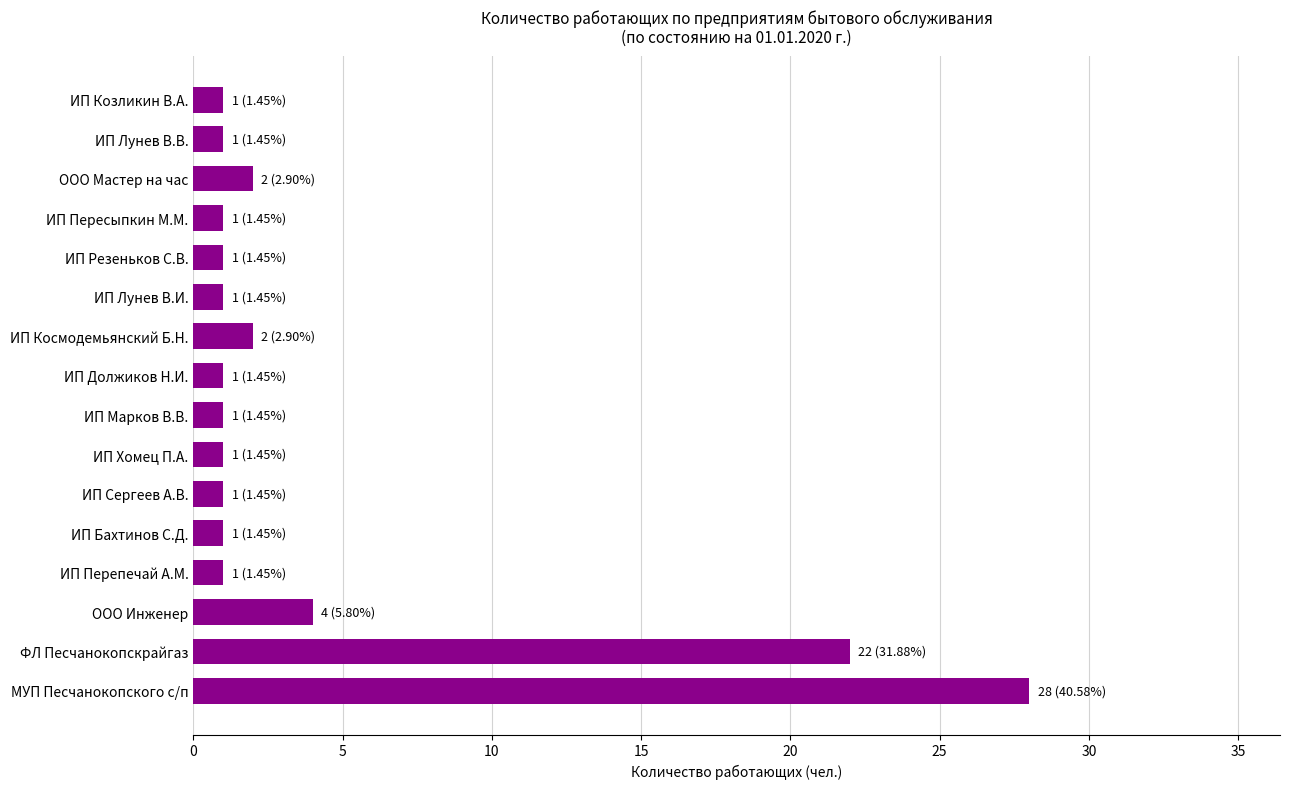

Reading bottom to top, transcribe all the data shown in this chart.

МУП Песчанокопского с/п=28	ФЛ Песчанокопскрайгаз=22	ООО Инженер=4	ИП Перепечай А.М.=1	ИП Бахтинов С.Д.=1	ИП Сергеев А.В.=1	ИП Хомец П.А.=1	ИП Марков В.В.=1	ИП Должиков Н.И.=1	ИП Космодемьянский Б.Н.=2	ИП Лунев В.И.=1	ИП Резеньков С.В.=1	ИП Пересыпкин М.М.=1	ООО Мастер на час=2	ИП Лунев В.В.=1	ИП Козликин В.А.=1